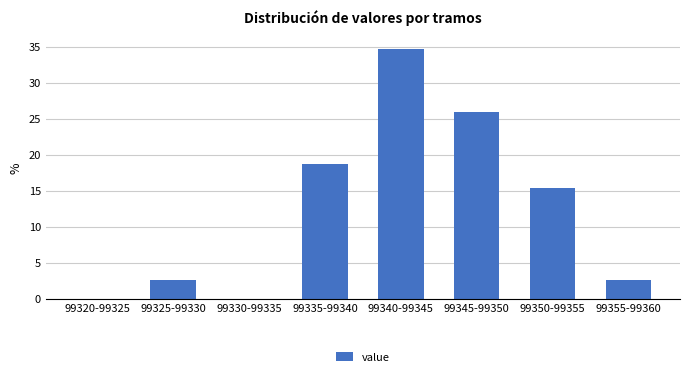

Reading left to right, list all the values displayed in this chart.

99320-99325=0.0	99325-99330=2.7	99330-99335=0.0	99335-99340=18.7	99340-99345=34.7	99345-99350=26.0	99350-99355=15.3	99355-99360=2.7